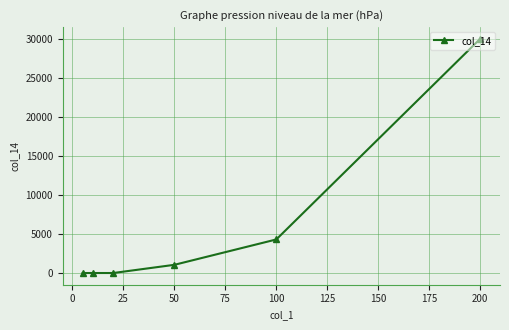

How many values exceed 1050?

2